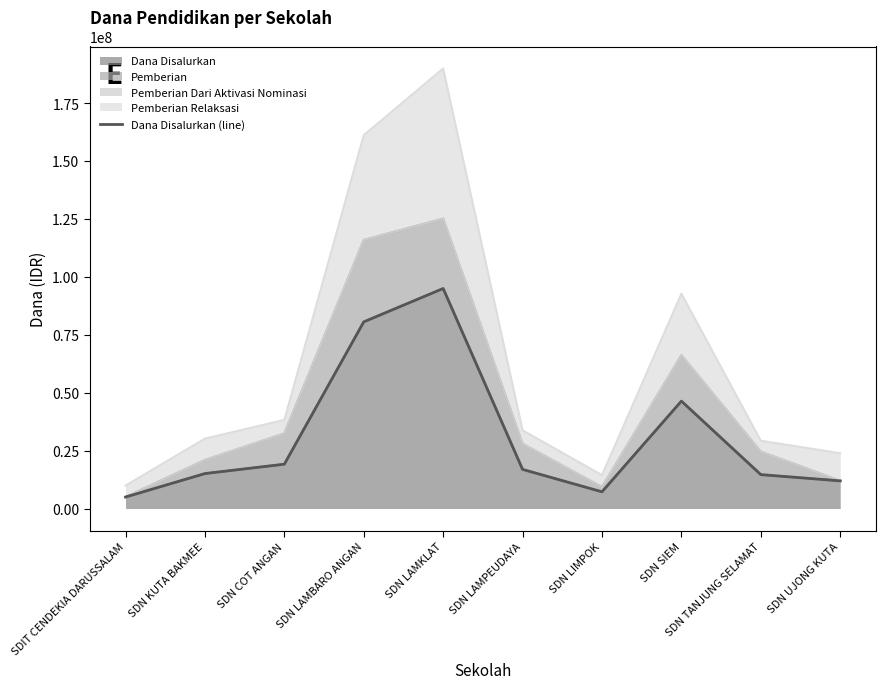

List the labels in order of value, smallest first.

SDIT CENDEKIA DARUSSALAM, SDN LIMPOK, SDN UJONG KUTA, SDN TANJUNG SELAMAT, SDN KUTA BAKMEE, SDN LAMPEUDAYA, SDN COT ANGAN, SDN SIEM, SDN LAMBARO ANGAN, SDN LAMKLAT